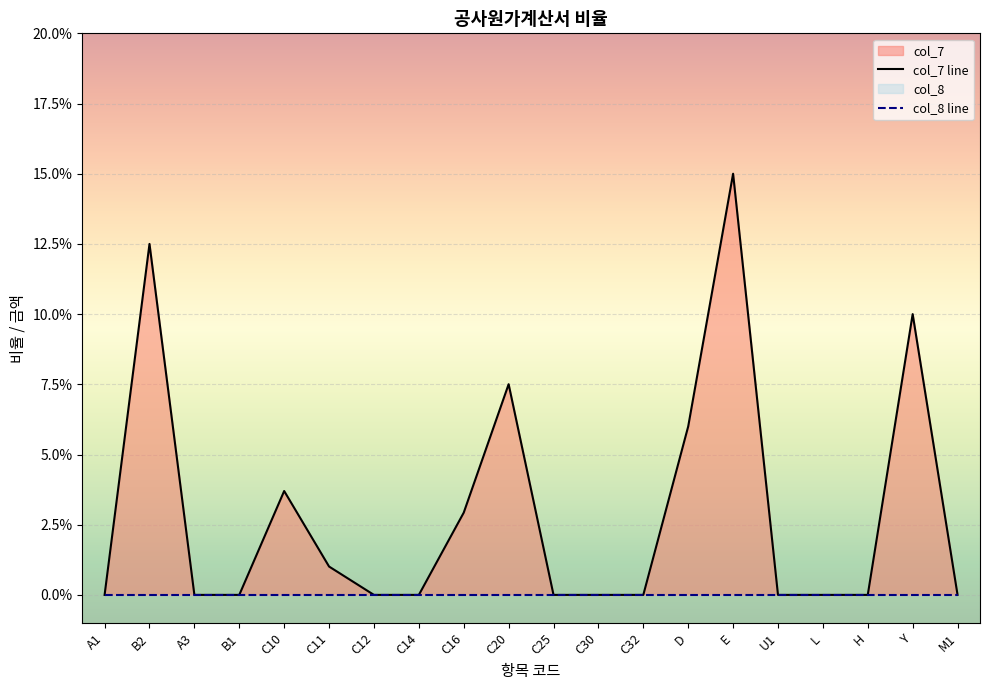

How many values exceed 0?

8